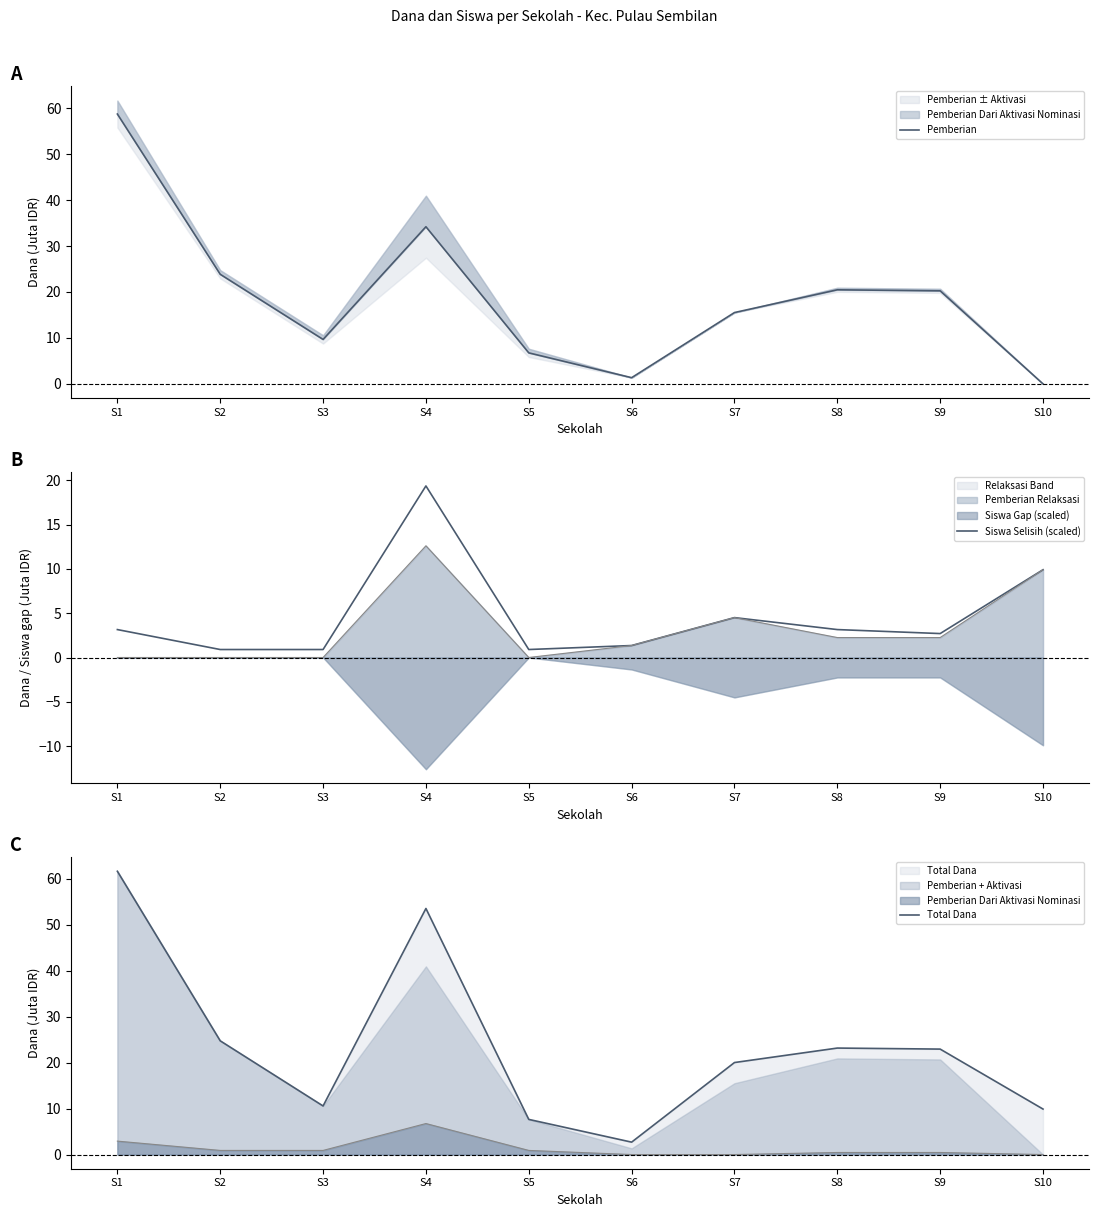

Is it true that Siswa Selisih (scaled) equals 1.4 at S5?

False